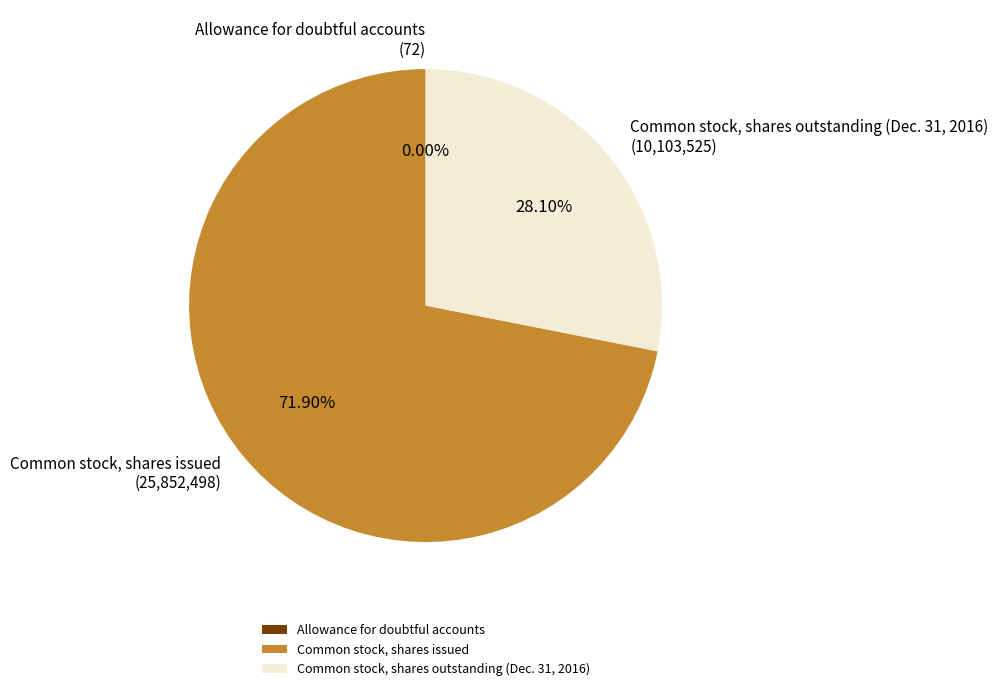

True or false: Common stock, shares issued accounts for 62% of the total.

False